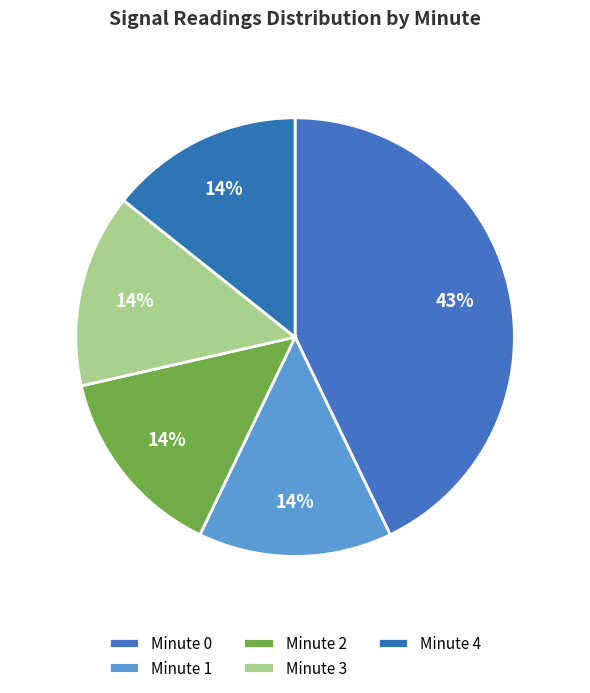

Count the number of slices in the pie.

5